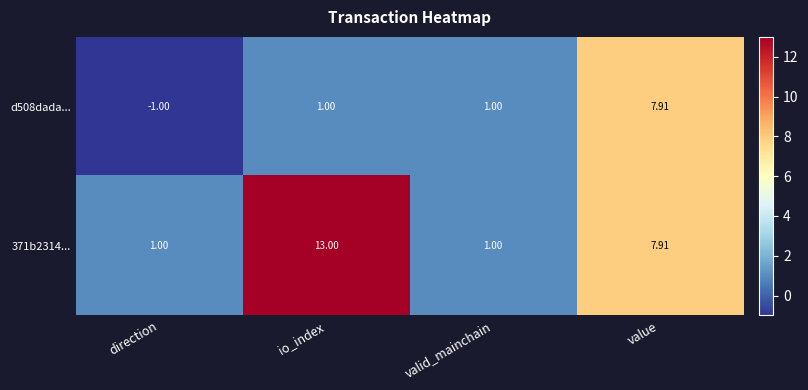

Which label corresponds to the largest value in the chart?

io_index